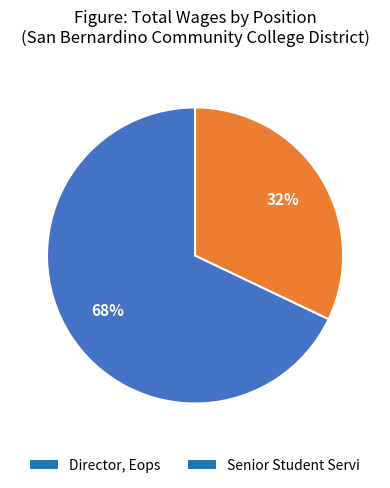

What is the ratio of the value at Senior Student Servi to the value at Director, Eops?

0.5